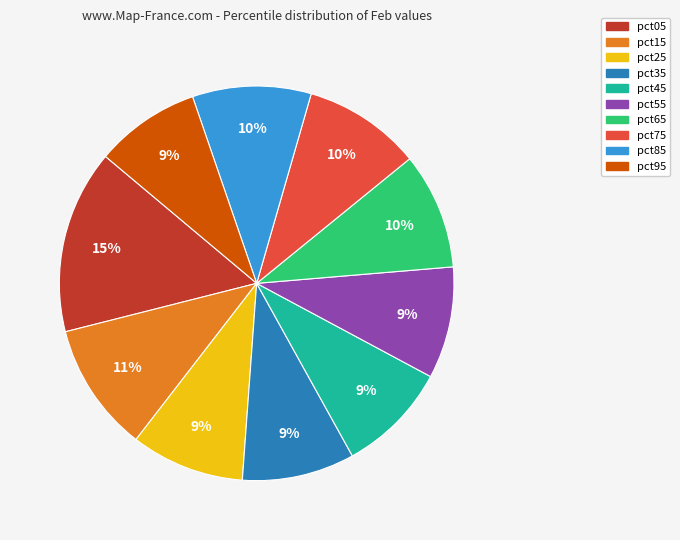

To the nearest percent, what is the average slice percentage?

10%